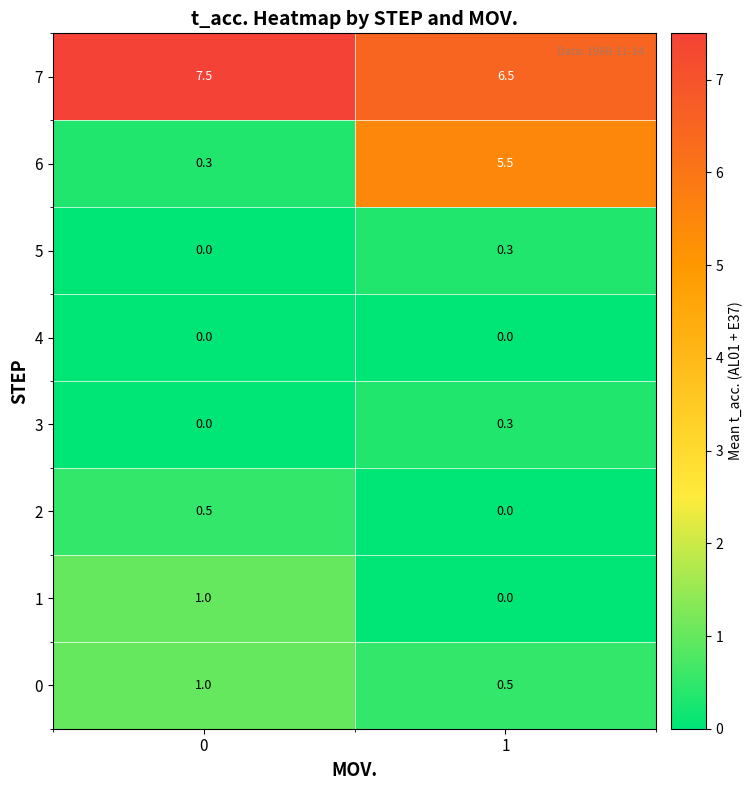

What is the difference between the maximum and minimum values in the 5 series?

0.3